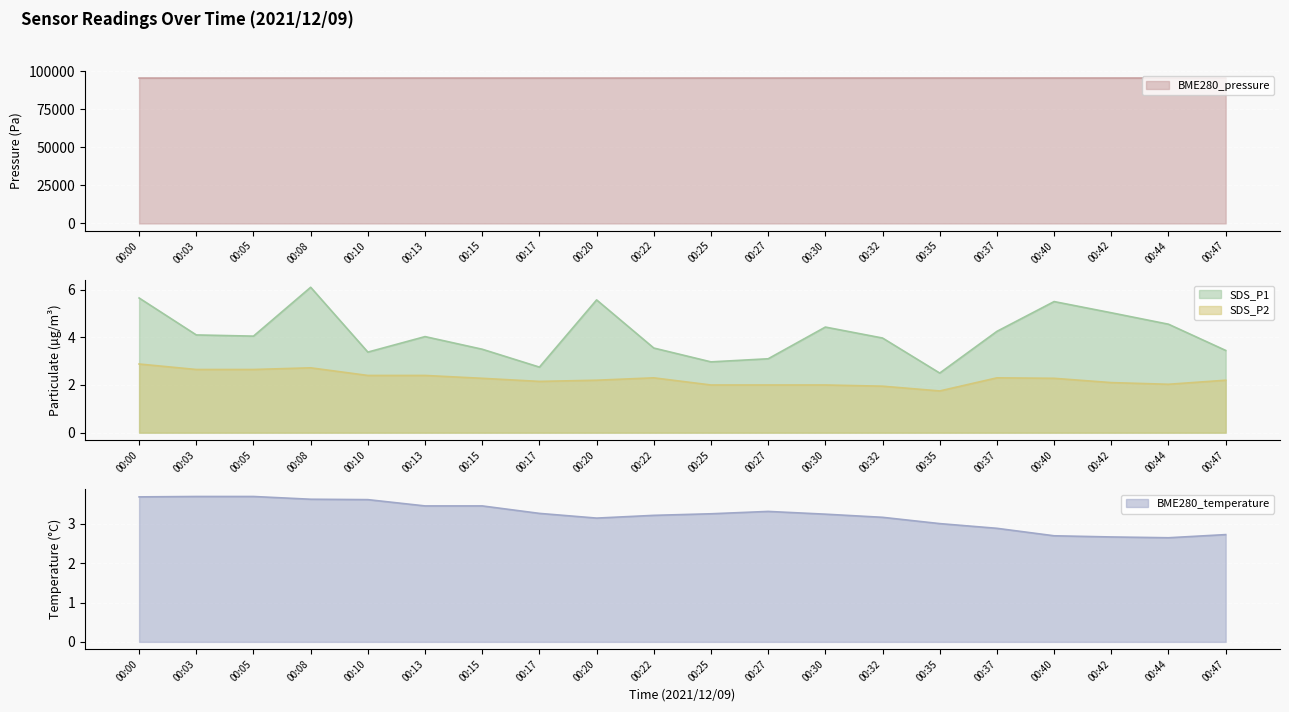

What is the difference between the highest and lowest values at 00:05?

95360.3